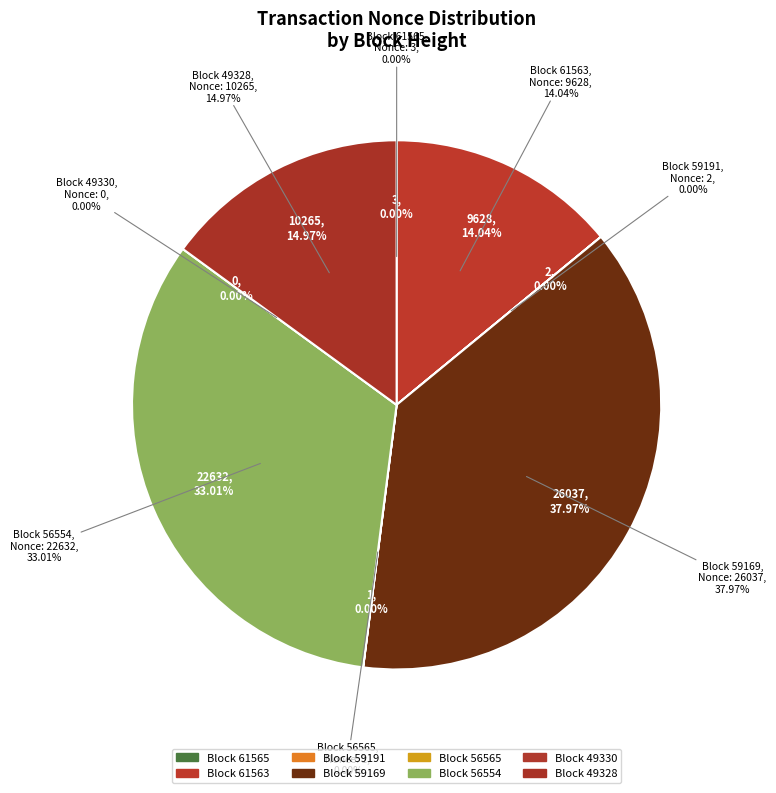

Which has a higher value, 61565 or 59169?

59169